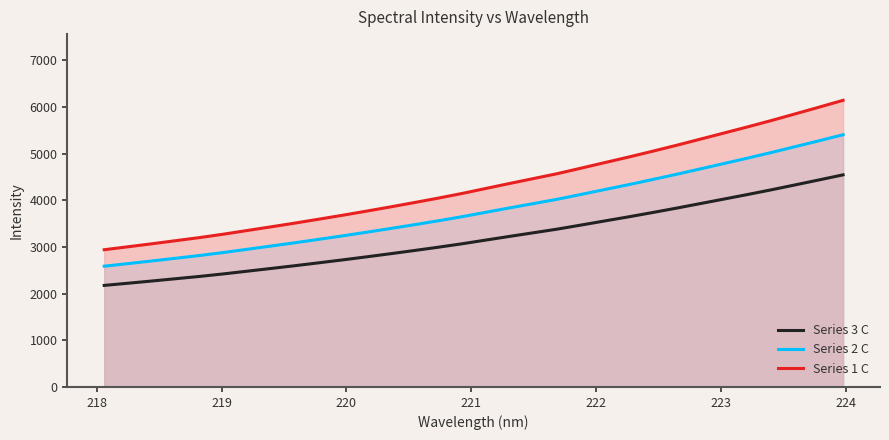

What is the minimum value shown in the chart?

2176.1